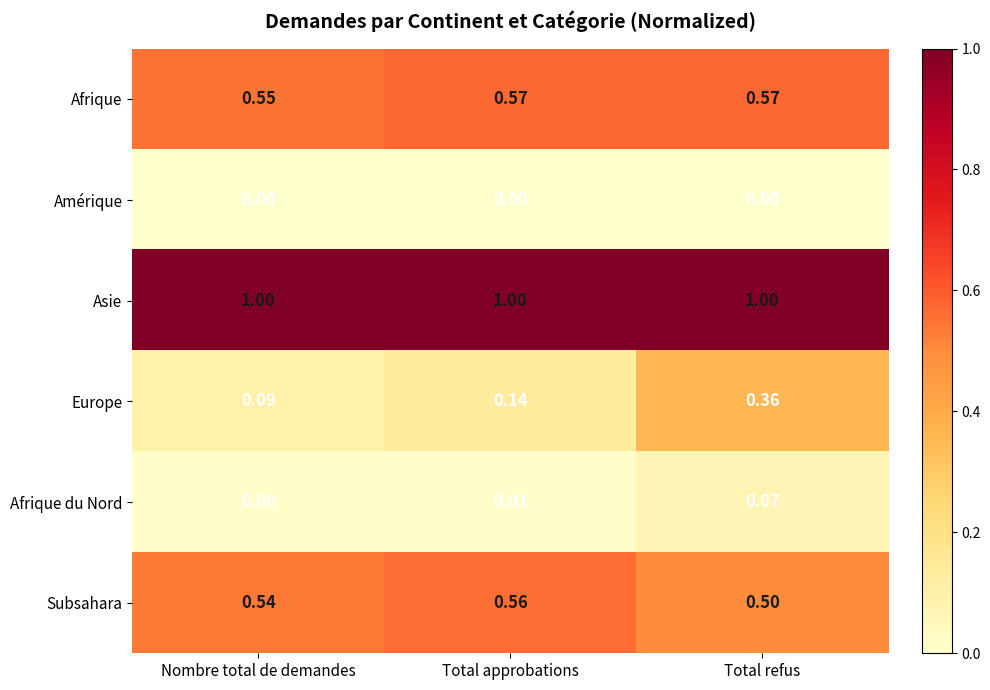

Which series has the largest range (max minus min)?

Europe